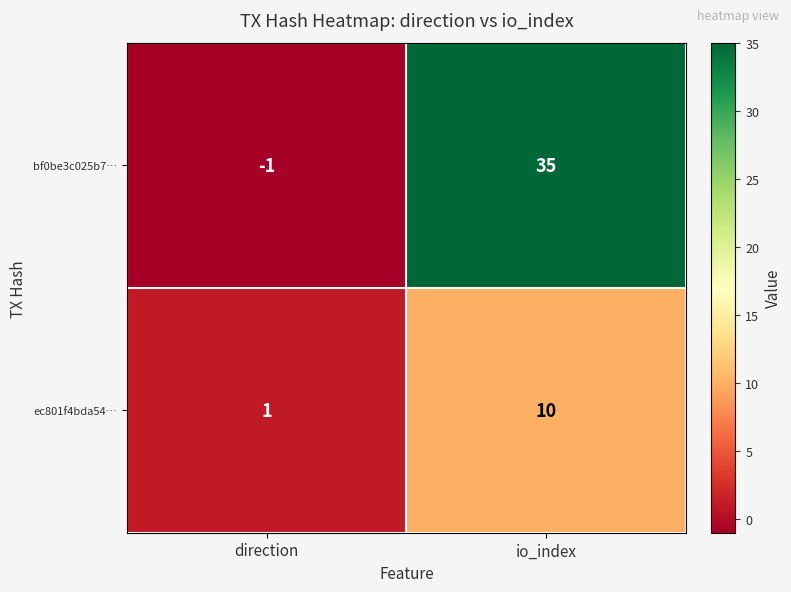

Reading left to right, transcribe all the data shown in this chart.

bf0be3c025b7…: -1	35
ec801f4bda54…: 1	10